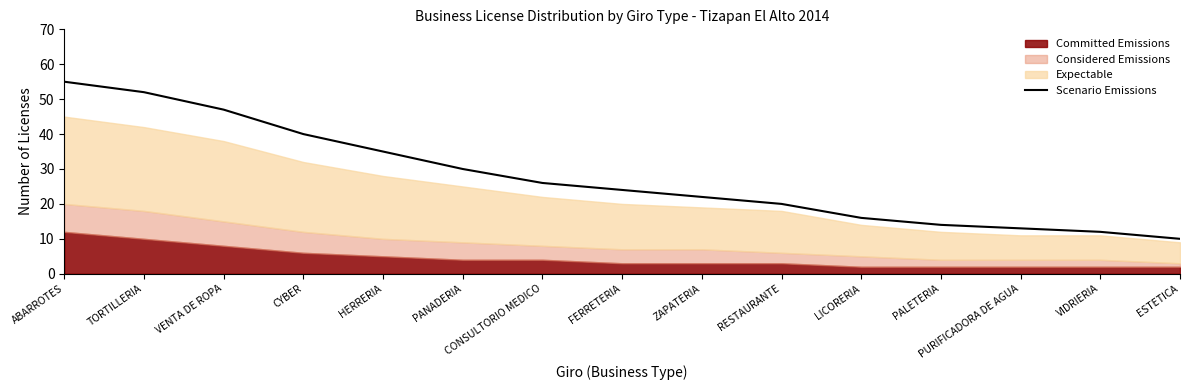

True or false: the data shows 20 at CYBER.

False